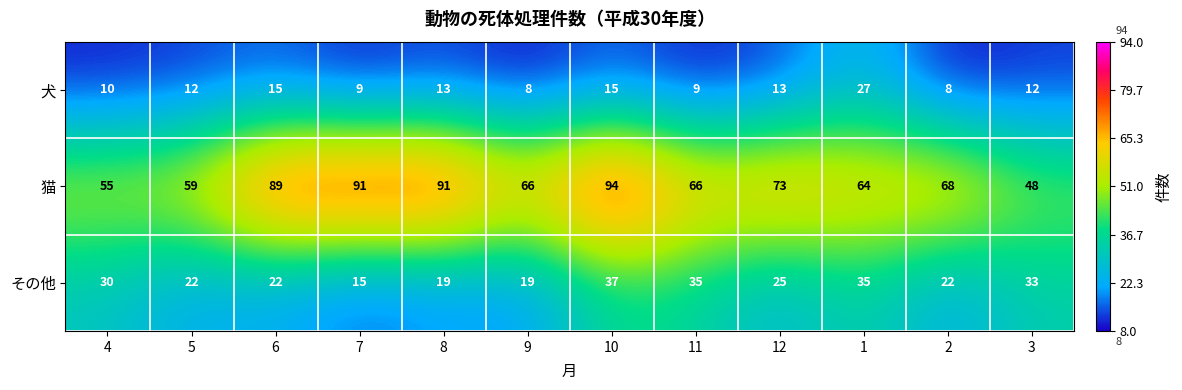

What is the difference between the highest and lowest values at 6?

74